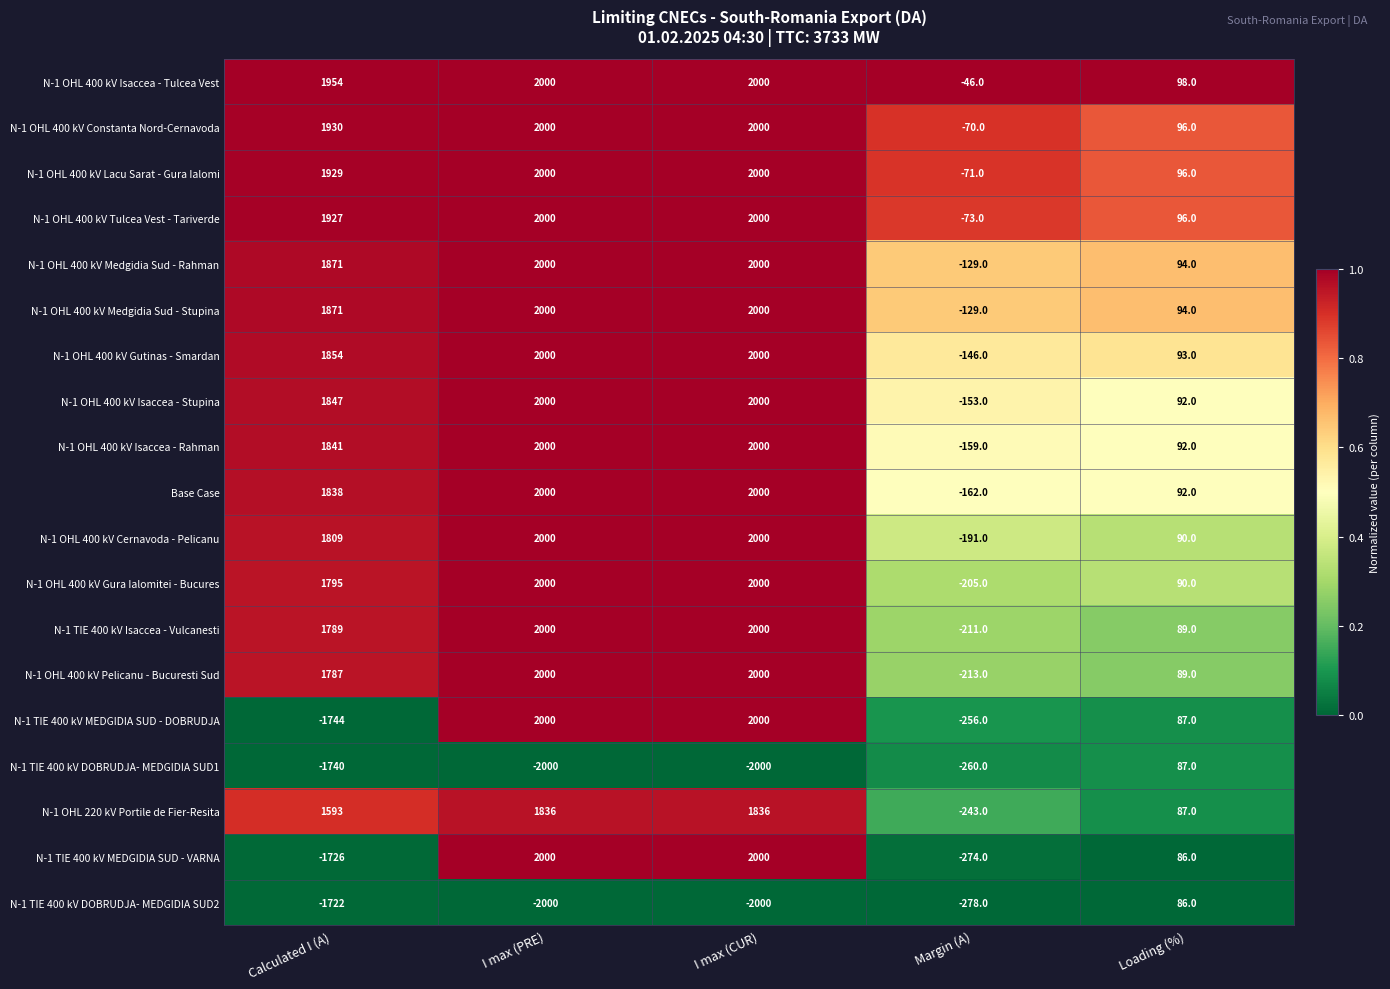

The value of N-1 OHL 400 kV Gura Ialomitei - Bucures at Calculated I (A) is 1795. True or false?

True